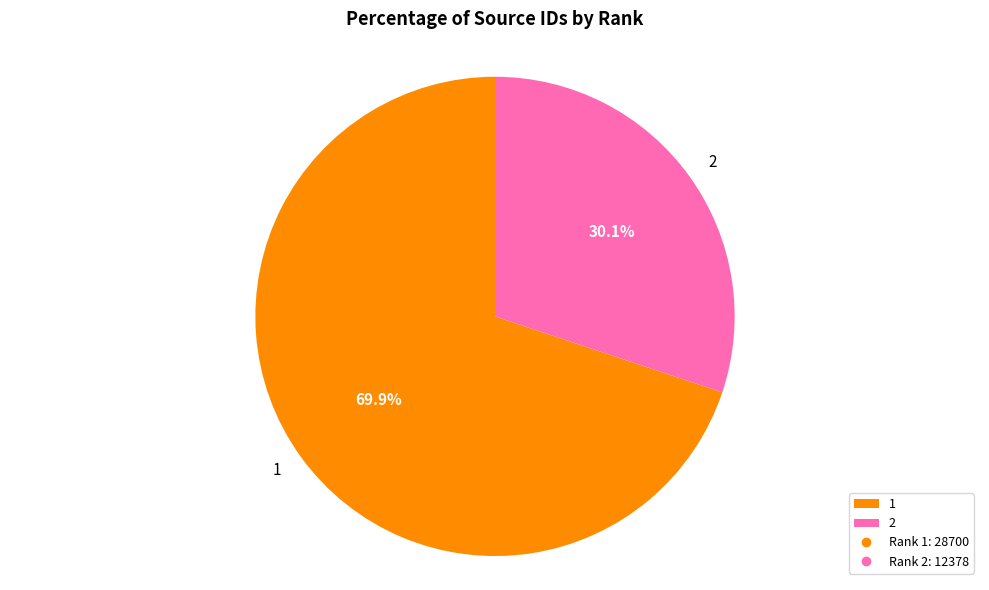

Which slice represents more than half of the pie?

1